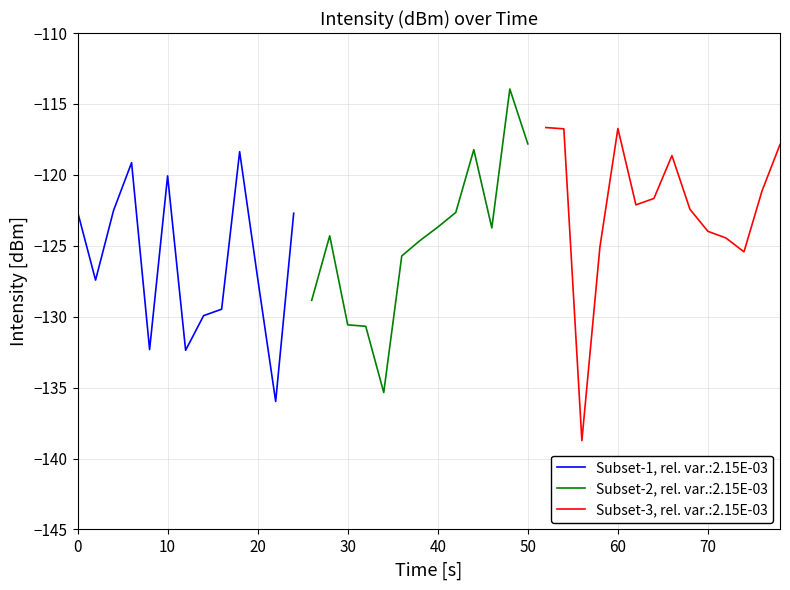

Reading left to right, transcribe all the data shown in this chart.

0=-122.6	1=-127.4	2=-122.5	3=-119.1	4=-132.3	5=-120.1	6=-132.4	7=-129.9	8=-129.5	9=-118.4	10=-127.3	11=-136.0	12=-122.7	13=-128.8	14=-124.3	15=-130.6	16=-130.7	17=-135.3	18=-125.7	19=-124.6	20=-123.7	21=-122.6	22=-118.2	23=-123.7	24=-113.9	25=-117.8	26=-116.7	27=-116.8	28=-138.7	29=-125.1	30=-116.7	31=-122.1	32=-121.7	33=-118.6	34=-122.4	35=-124.0	36=-124.5	37=-125.4	38=-121.1	39=-117.9